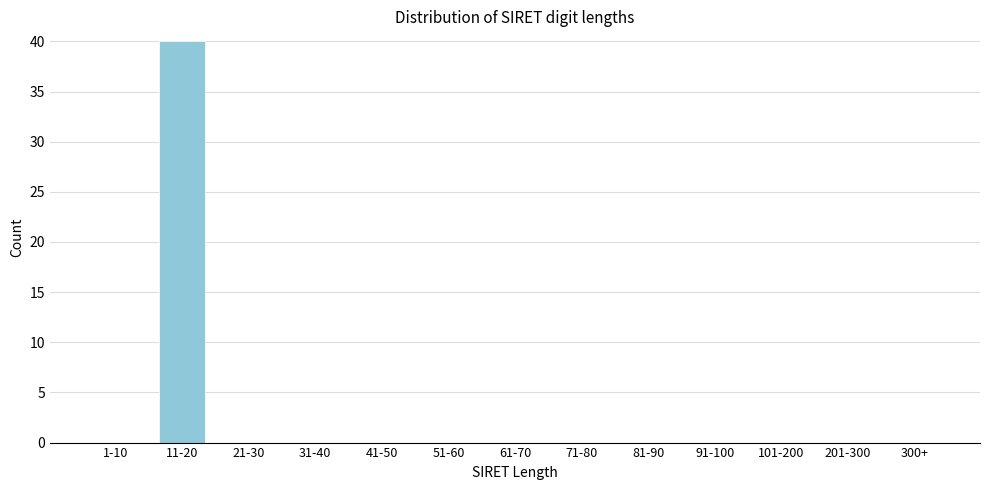

Reading left to right, transcribe all the data shown in this chart.

1-10=0	11-20=40	21-30=0	31-40=0	41-50=0	51-60=0	61-70=0	71-80=0	81-90=0	91-100=0	101-200=0	201-300=0	300+=0